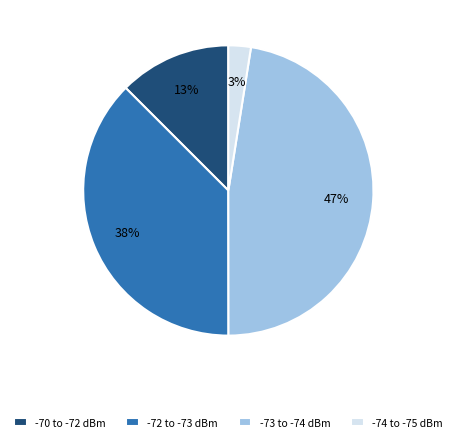

True or false: -70 to -72 dBm accounts for 6% of the total.

False